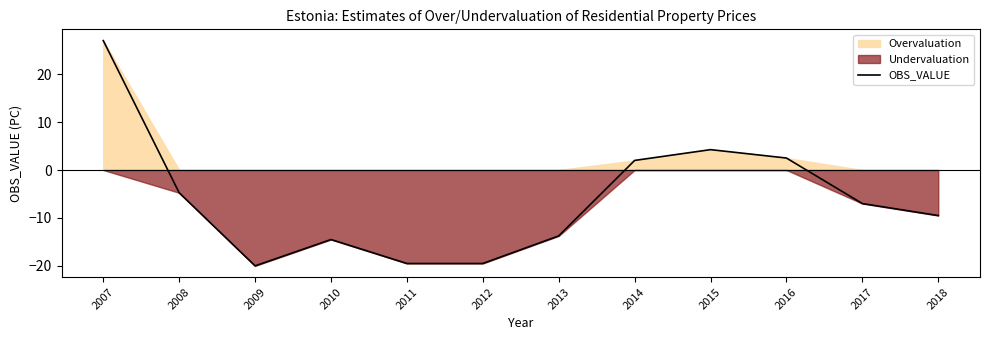

The value at 2007 is 37.8. True or false?

False